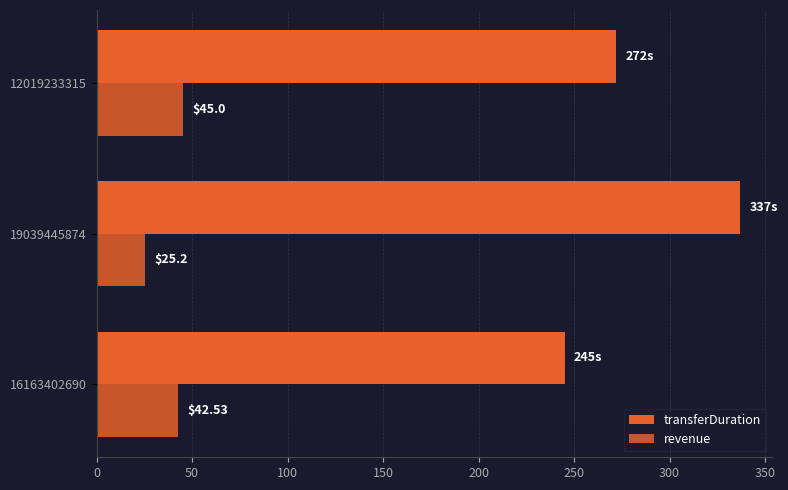

What is the difference between the second highest and minimum values in the transferDuration series?

27.0